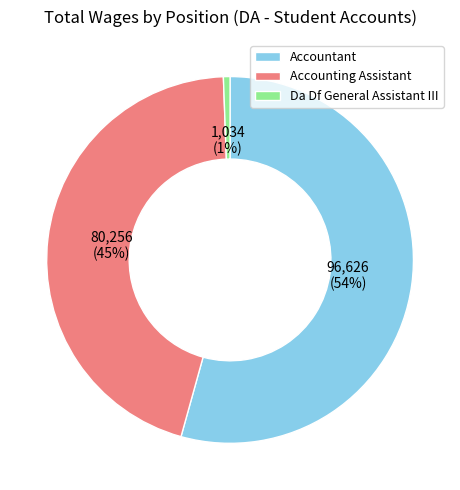

To the nearest percent, what portion does Accounting Assistant represent?

45%